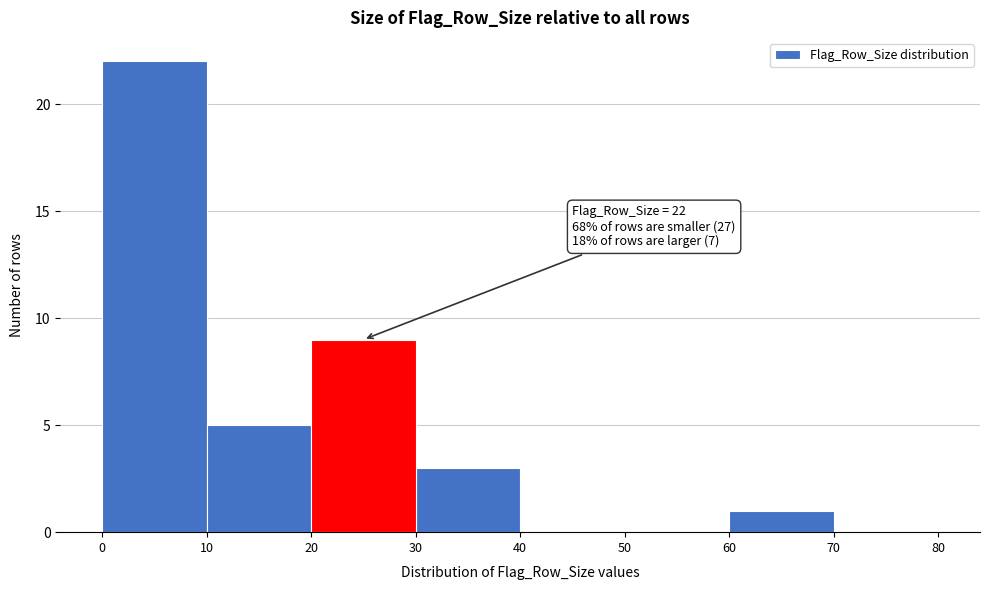

Which range on the x-axis has the tallest bar?

0 to 10